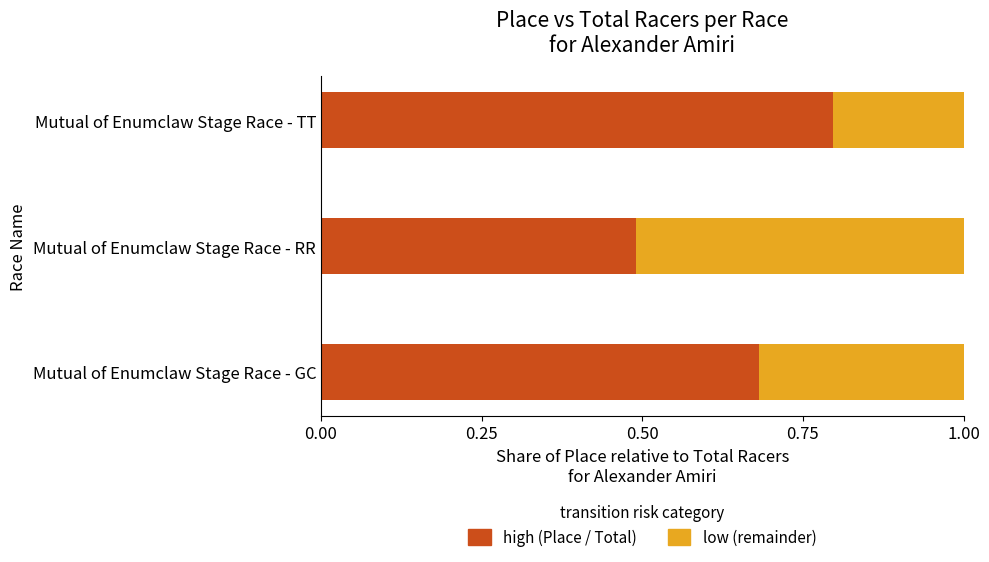

What is the total value across all series at Mutual of Enumclaw Stage Race - GC?

1.0